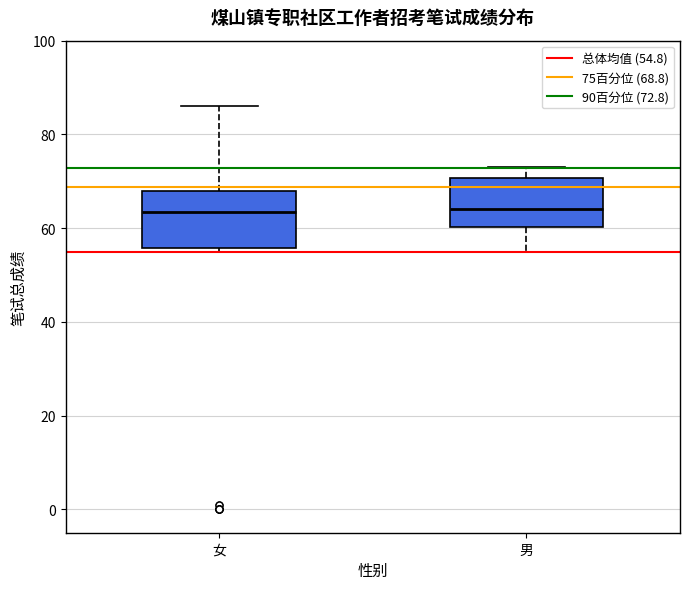

Reading left to right, read every box against the y-axis: the position of its median line, the range the box covers, and the ends of its whiskers. The values are not printed on the chart, so give them approximately, as read against the axis.

女: median 64, box 56 to 68, whiskers 56 (just below the box's lower edge) to 86
男: median 64, box 60 to 70, whiskers 56 to 74